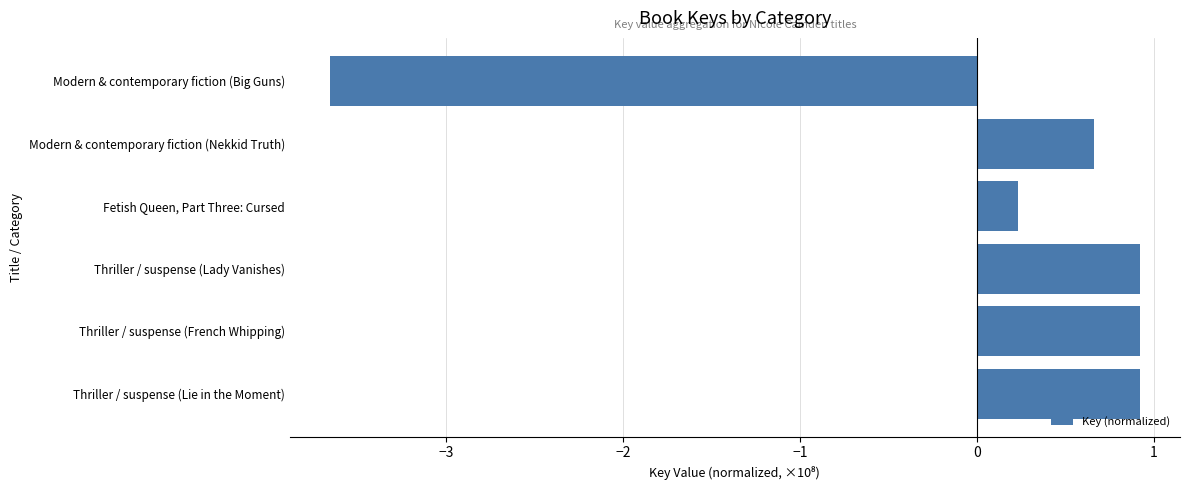

Reading bottom to top, transcribe all the data shown in this chart.

0.9	0.9	0.9	0.2	0.7	-3.7